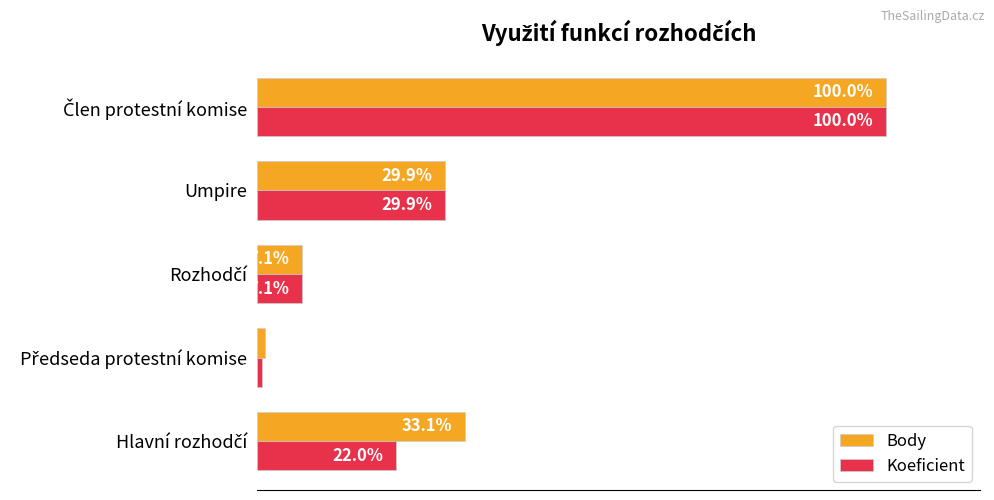

Which series has the largest total across all categories?

Body